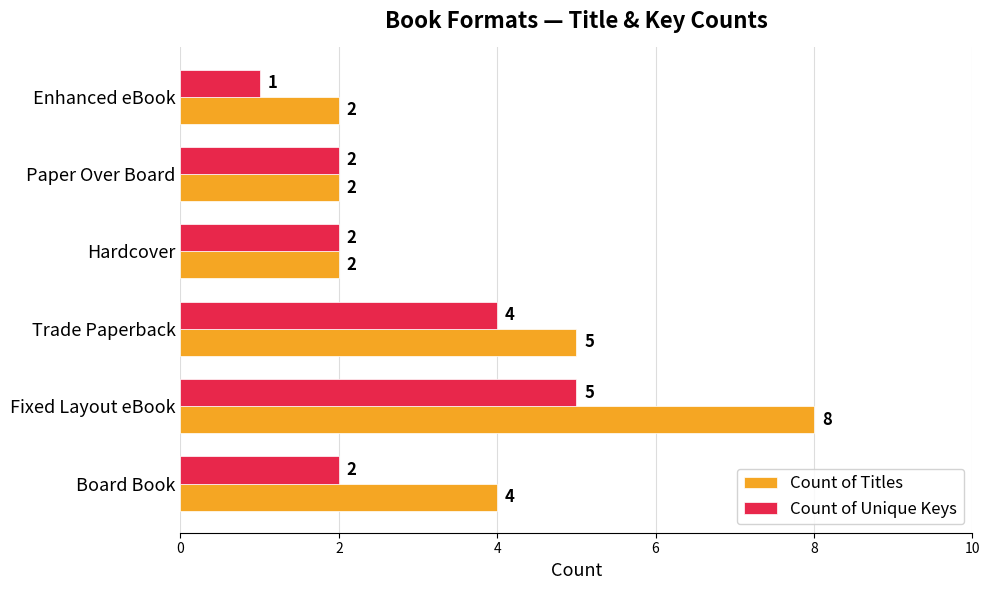

True or false: Count of Unique Keys has a value of 3 at Hardcover.

False